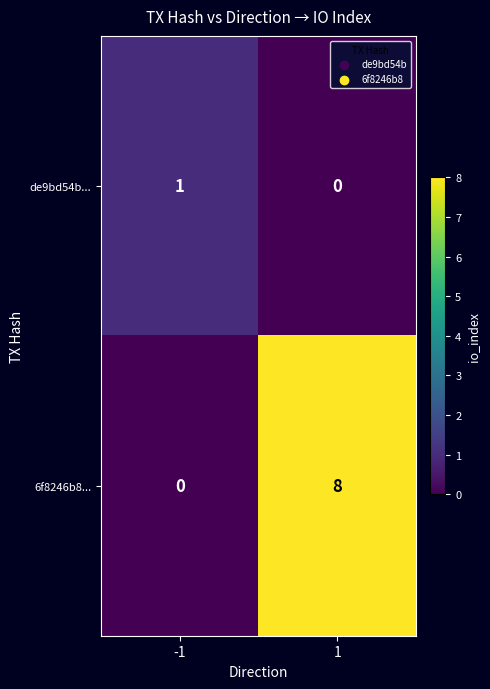

Is it true that 6f8246b8... equals 0 at -1?

True